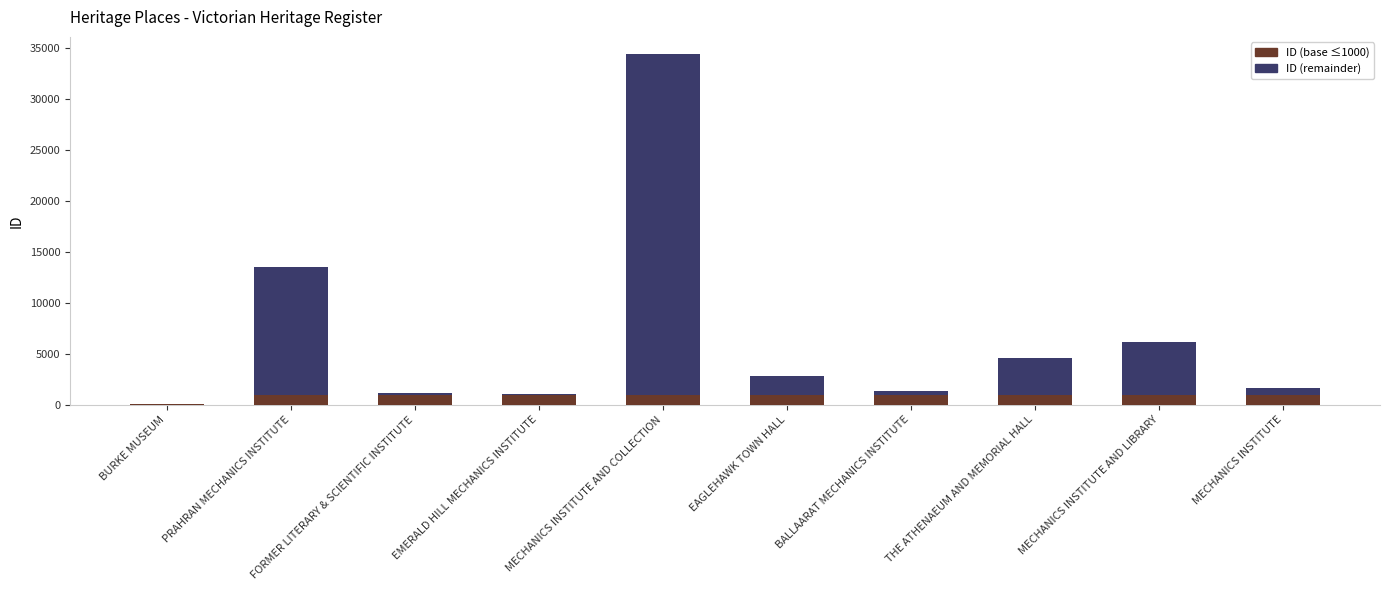

Are the bars horizontal?

No